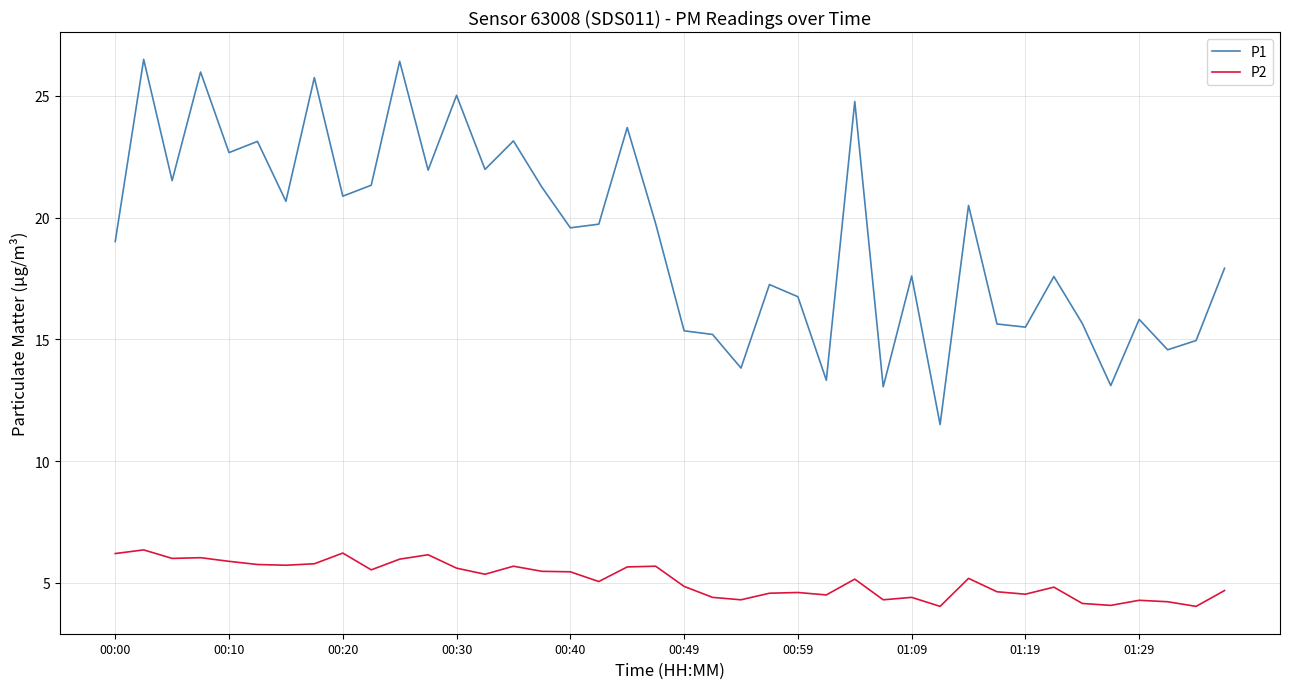

Which series has the largest total across all categories?

P1